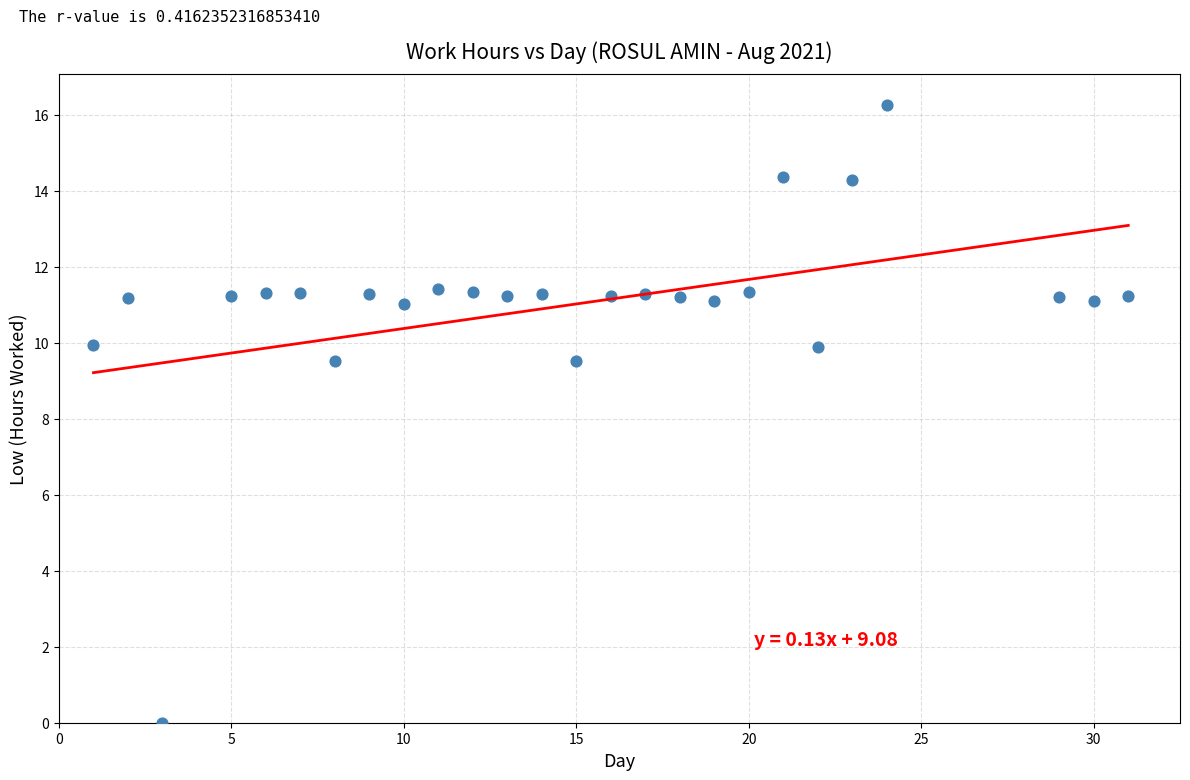

What is the range of X values (max minus min)?

30.0